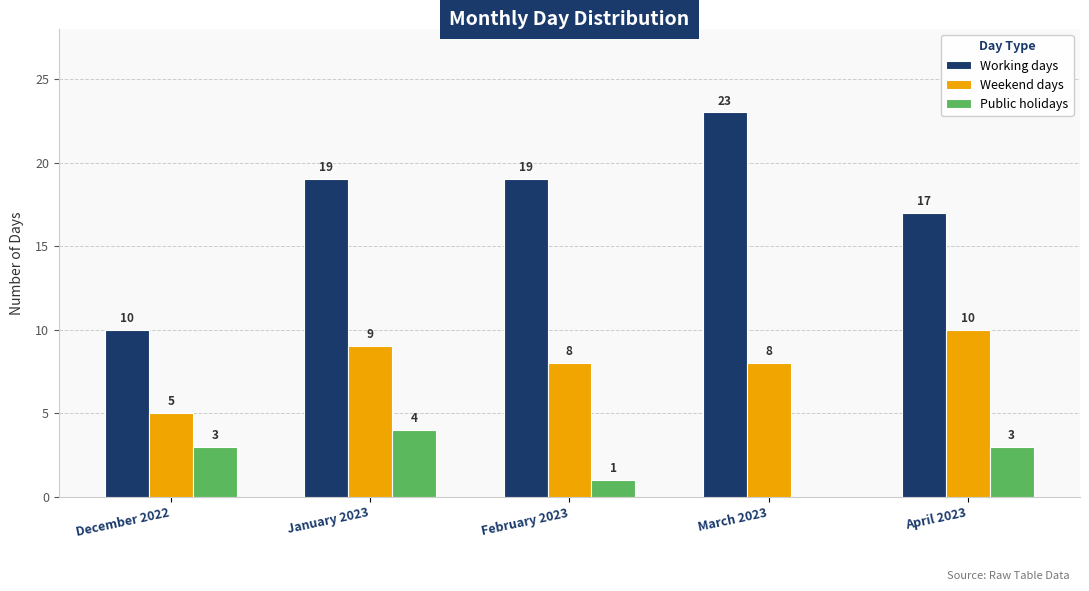

How many groups of bars are there?

5